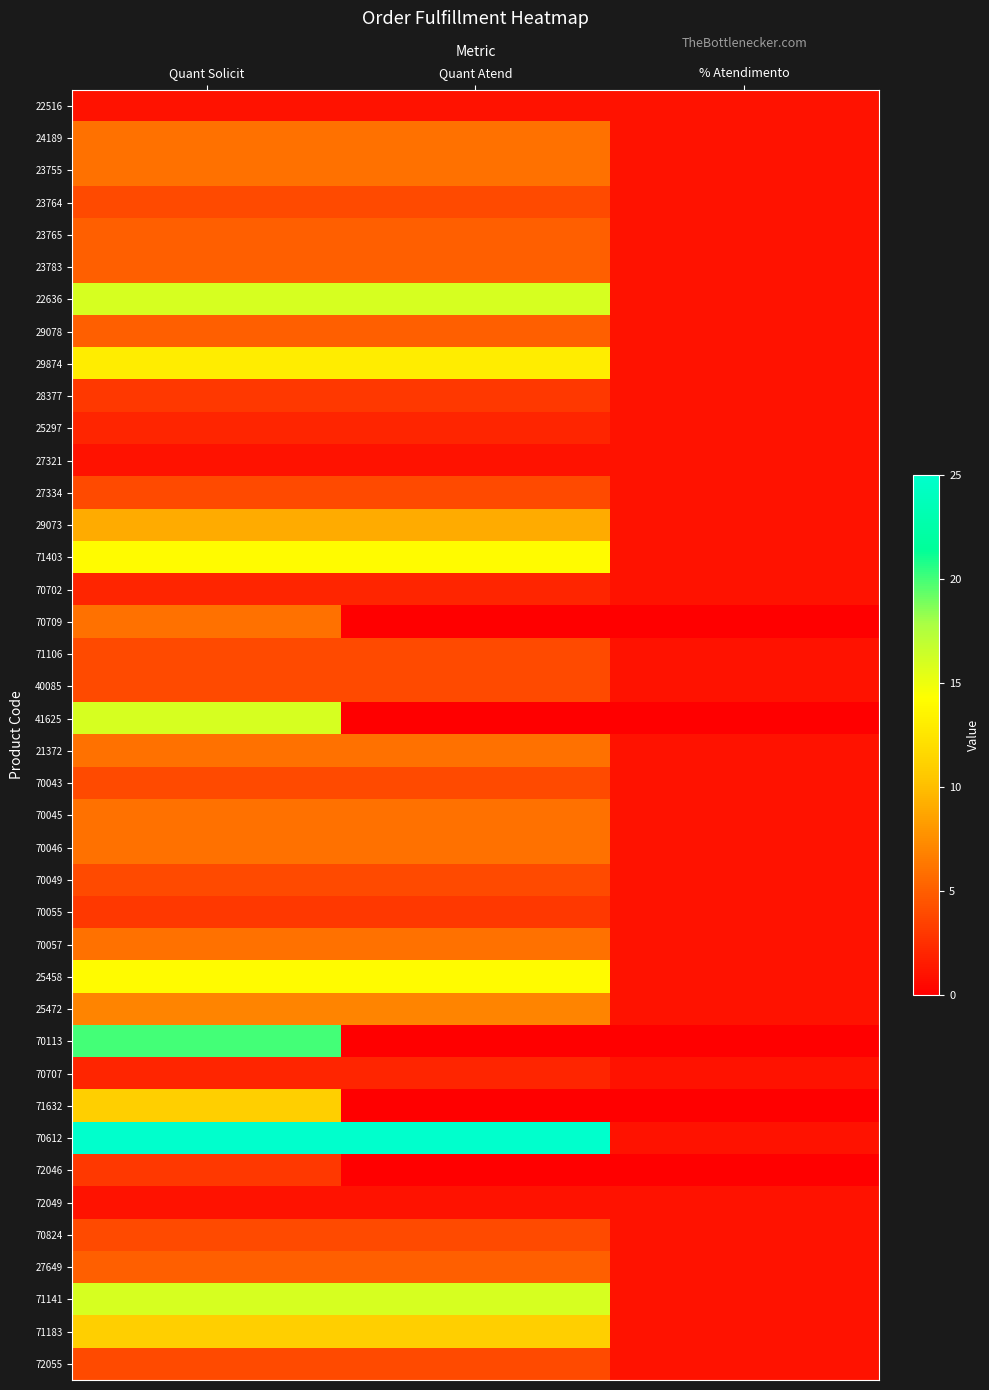

Which label corresponds to the smallest value in the chart?

Quant Atend